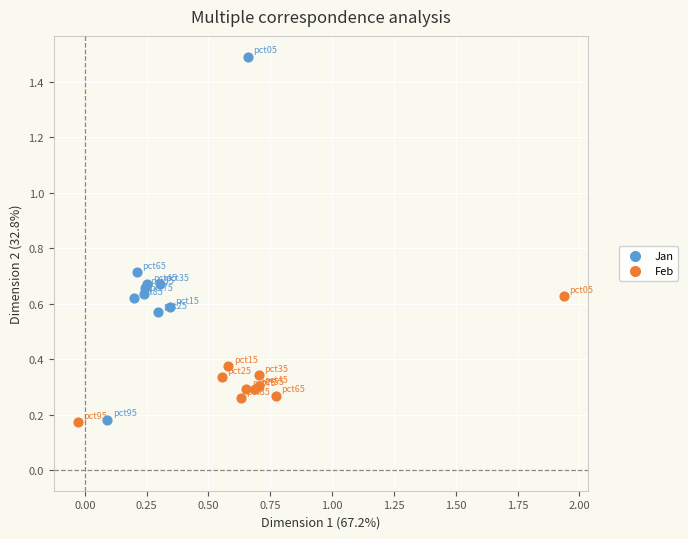

Which series reaches the maximum Y coordinate?

Jan